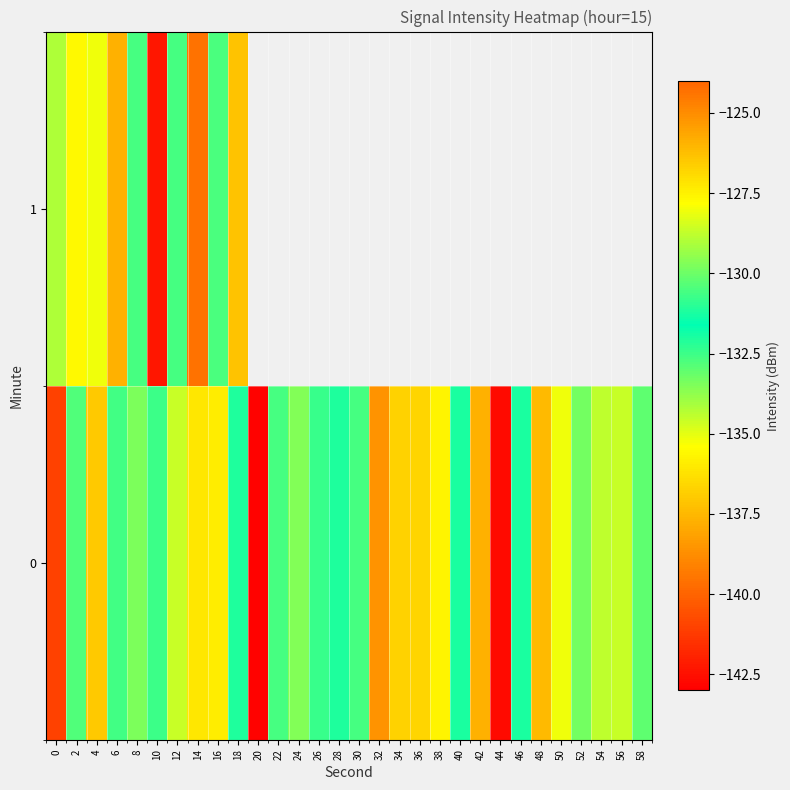

What is the maximum value shown in the chart?

-124.3